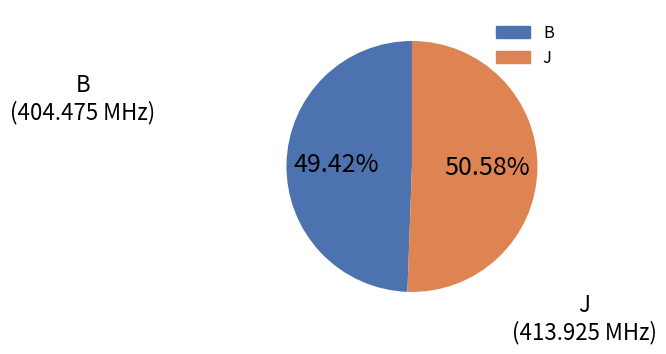

The B slice represents 49% of the pie. True or false?

True